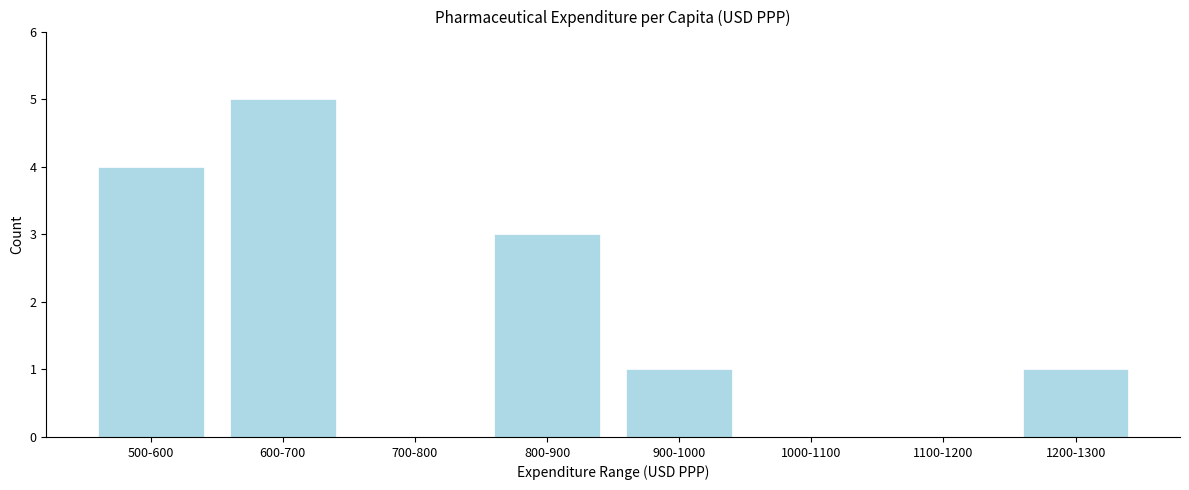

Reading left to right, what are all the values shown in this chart?

500-600=4	600-700=5	700-800=0	800-900=3	900-1000=1	1000-1100=0	1100-1200=0	1200-1300=1